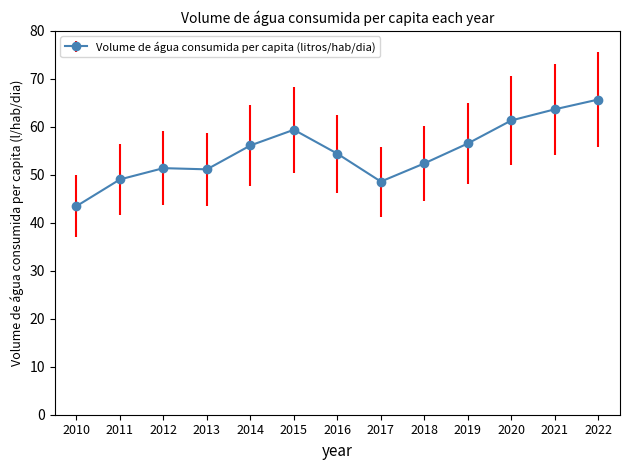

How many distinct data groups are displayed?

1